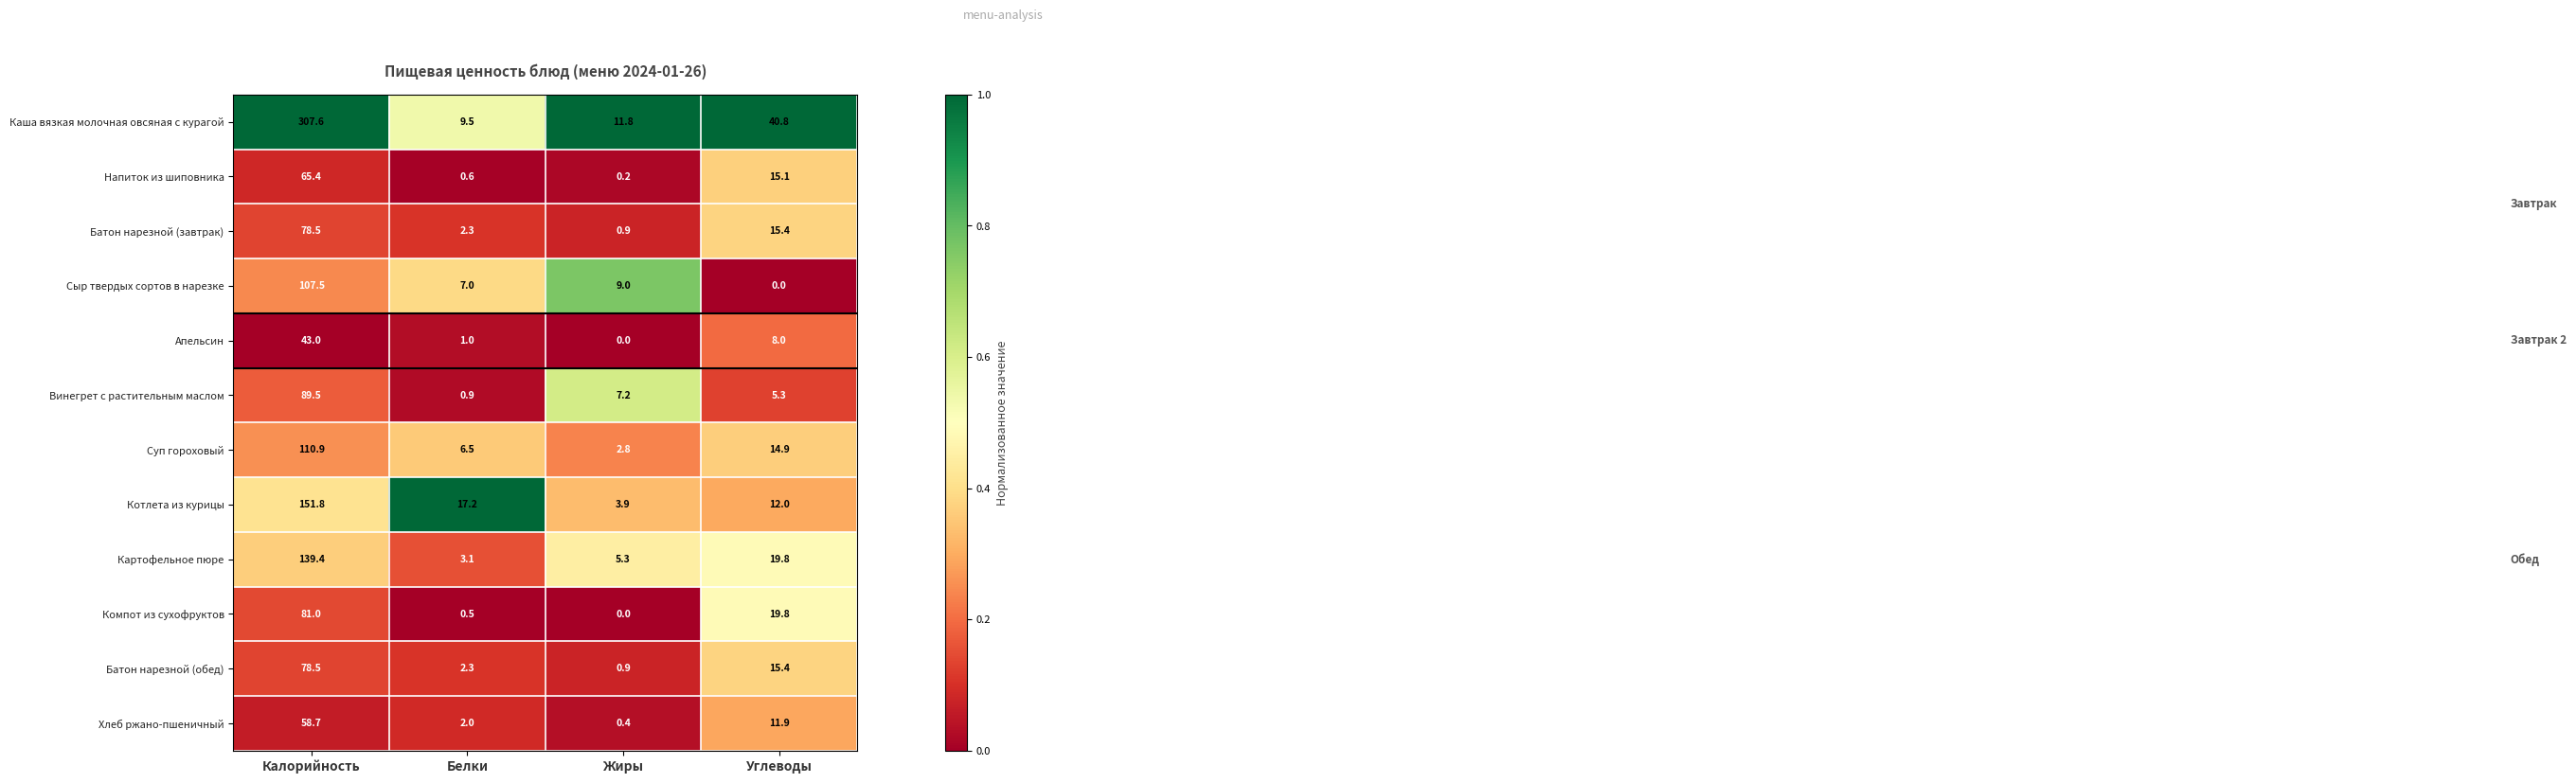

Which series changed the most between Калорийность and Углеводы?

Каша вязкая молочная овсяная с курагой